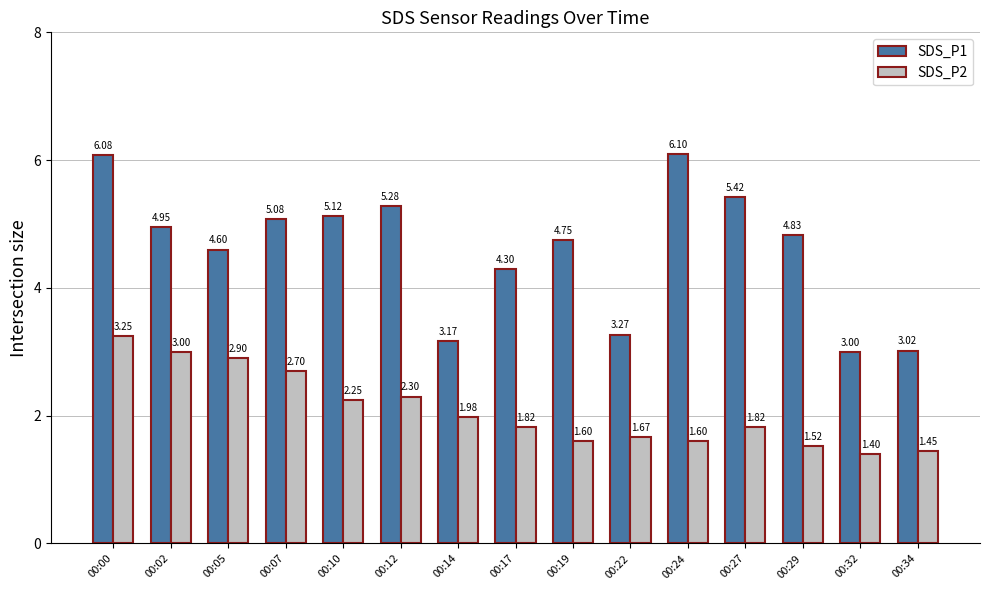

Is it true that SDS_P2 equals 4.1 at 00:12?

False